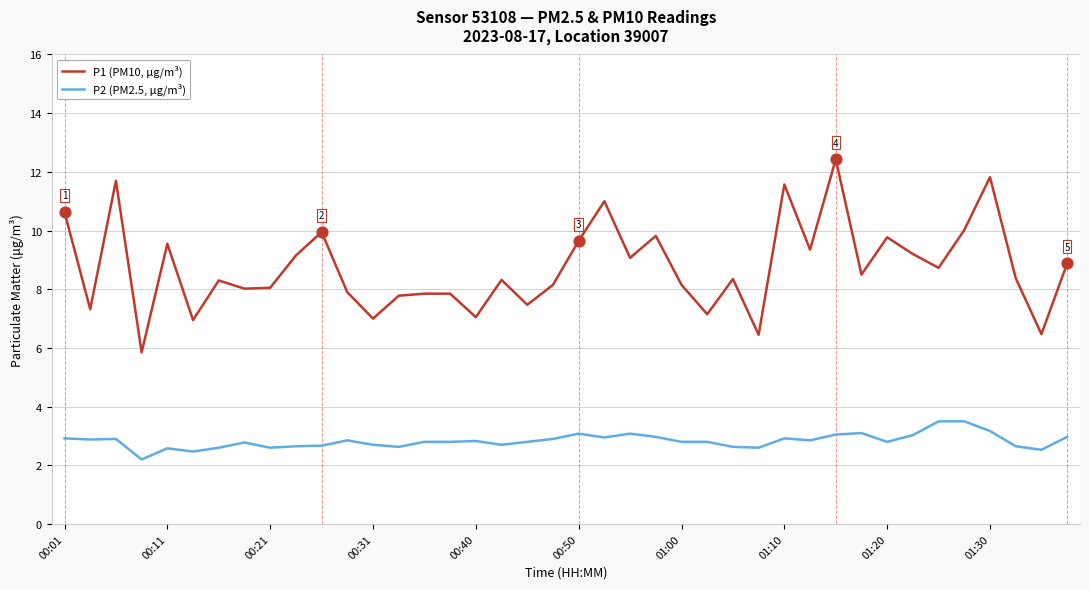

What are all the series names shown in the legend?

P1 (PM10, µg/m³), P2 (PM2.5, µg/m³)